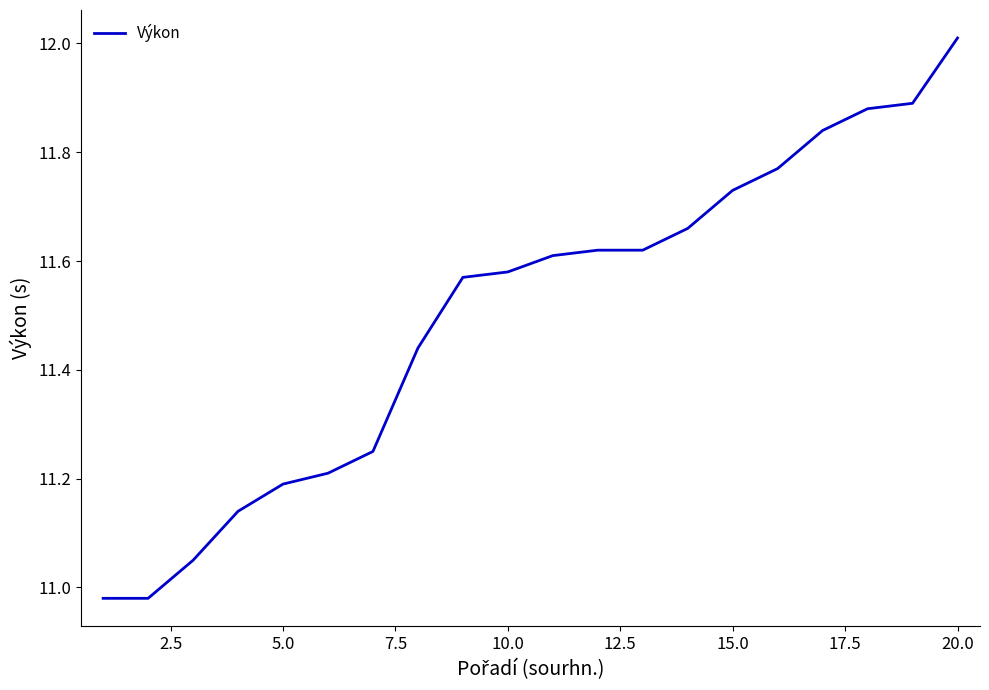

What is the difference between the maximum and minimum values?

1.0